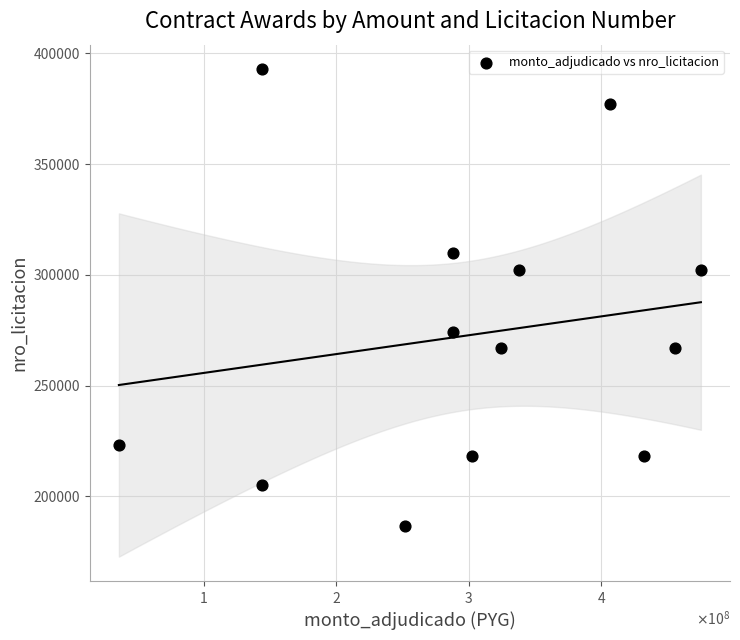

What is the range of Y values (max minus min)?

206424